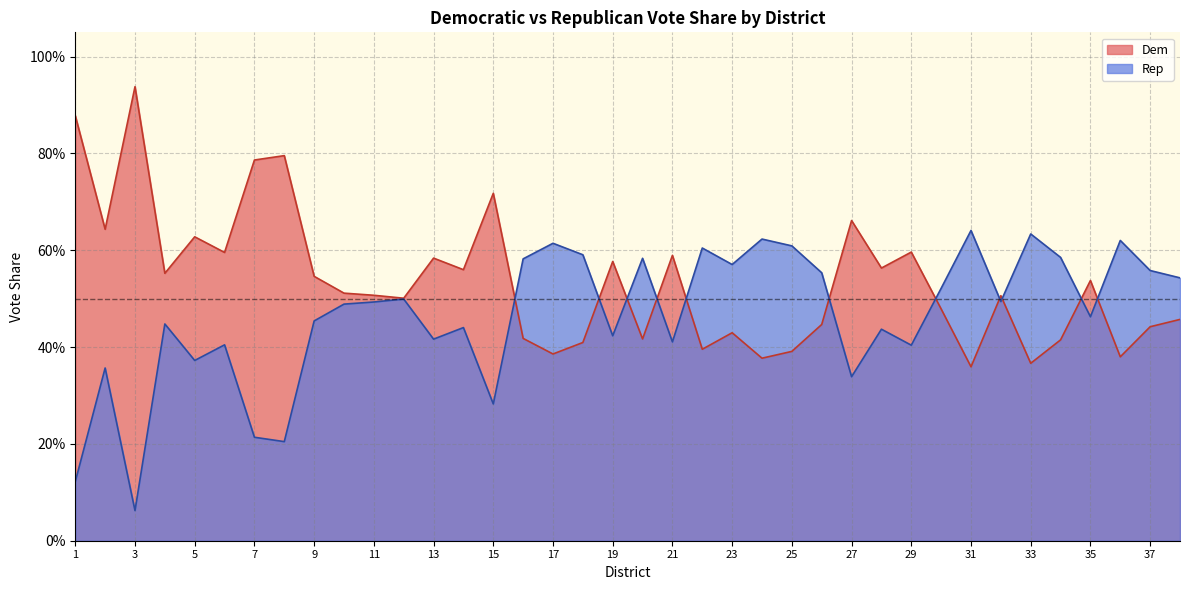

Which series has the widest spread of values?

Rep